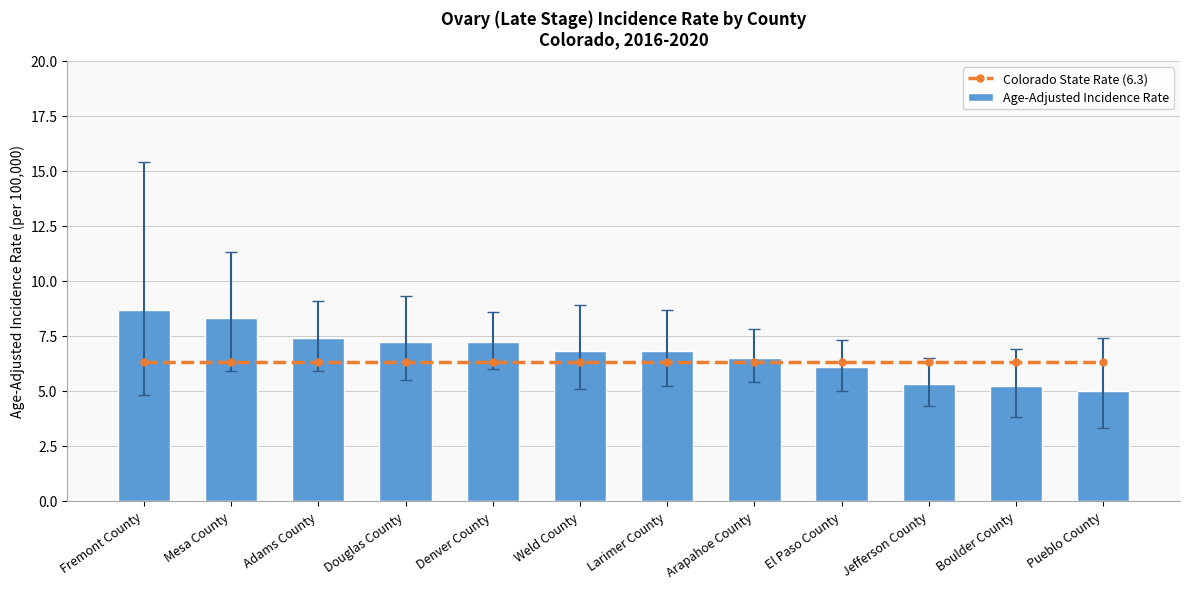

What is the value of the Age-Adjusted Incidence Rate bar at the 4th from the left?

7.2